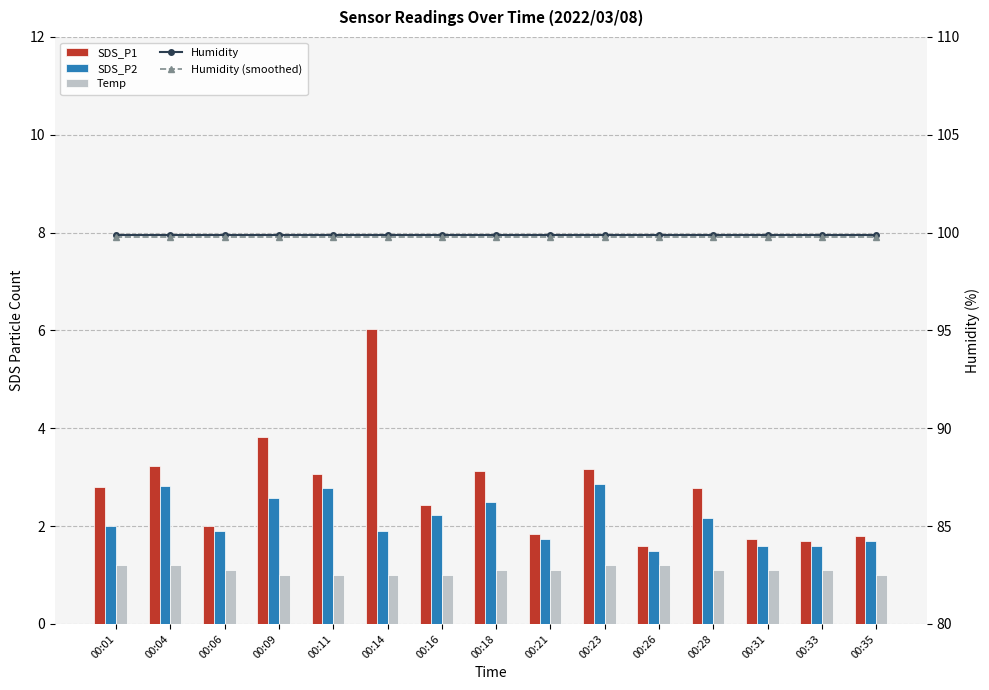

What is the approximate value of Humidity at 00:14?

99.9